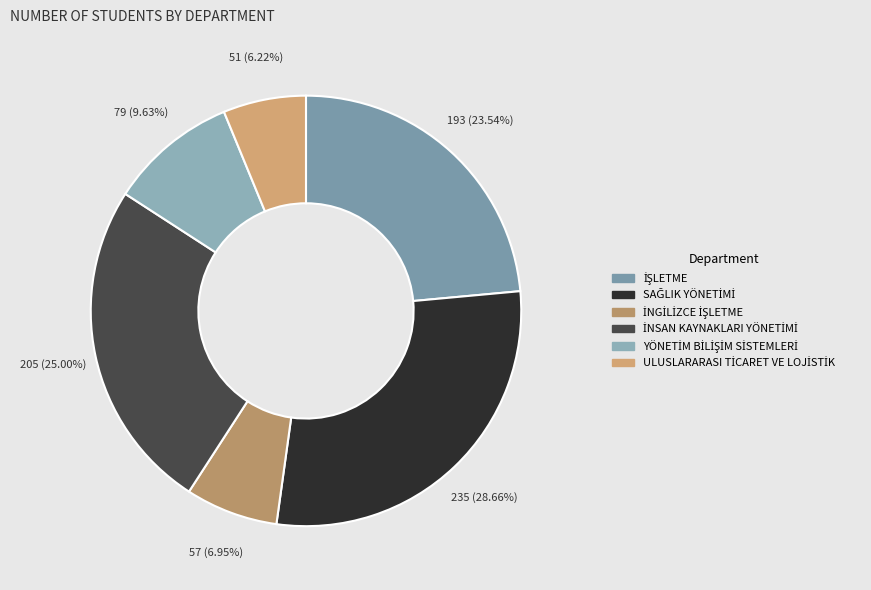

Which category has the smallest portion of the pie?

ULUSLARARASI TİCARET VE LOJİSTİK